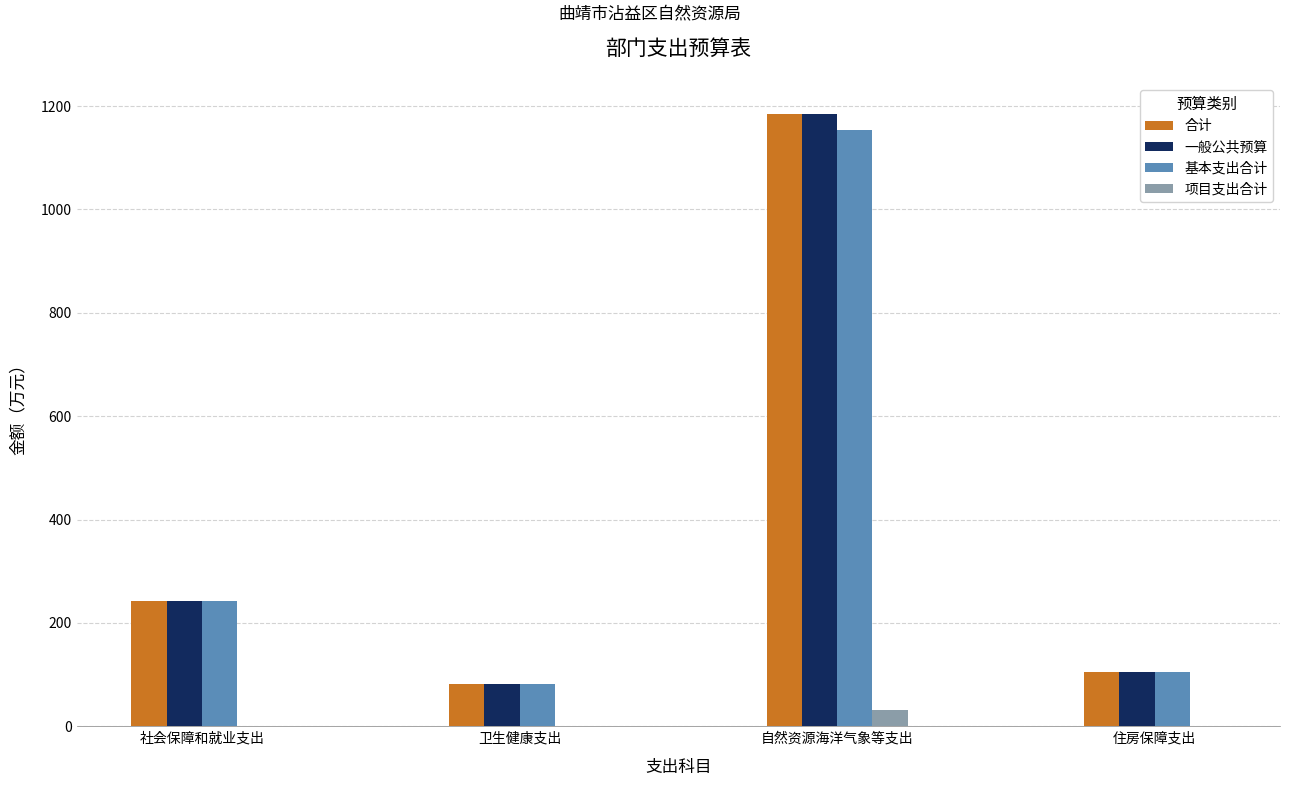

What is the sum of all 合计 values?

1613.7